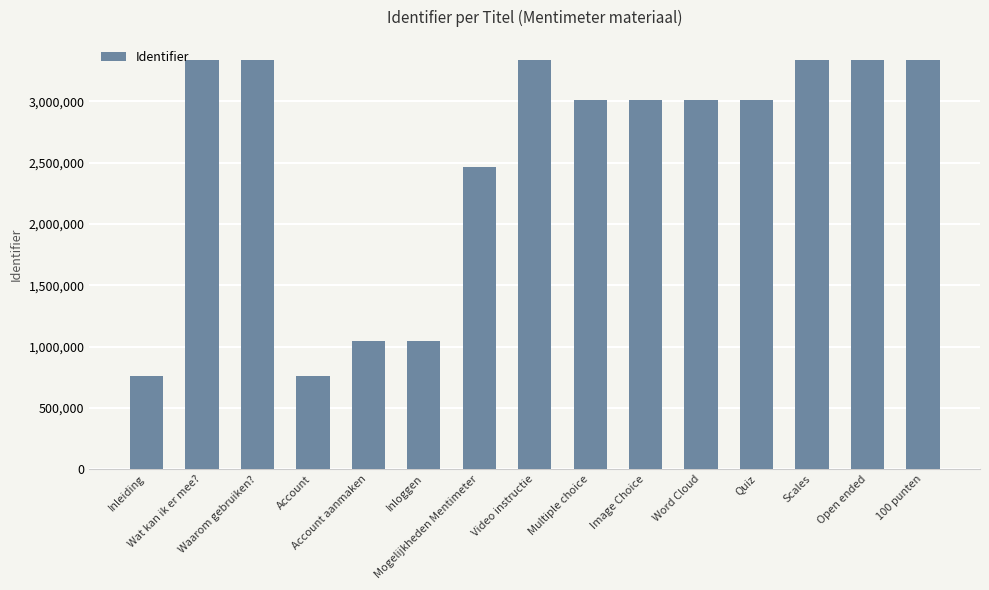

What is the sum of all values?

38084732